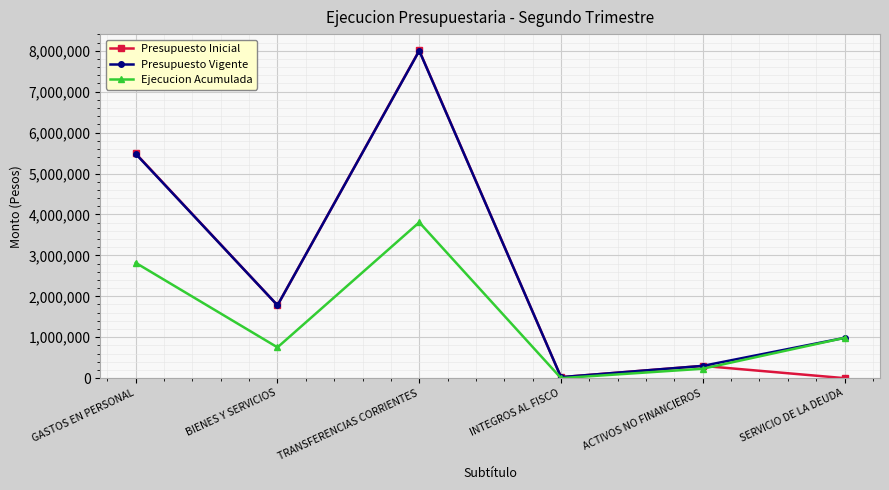

How many interior local valleys does the Presupuesto Inicial series have?

2